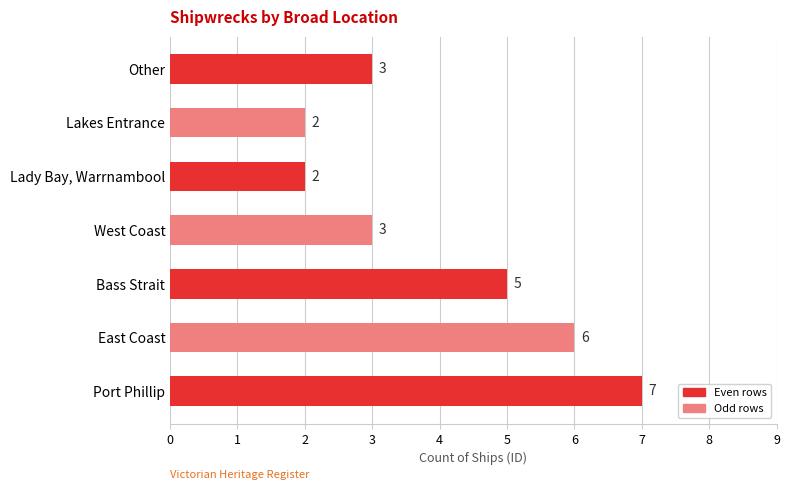

Does the chart contain stacked bars?

No